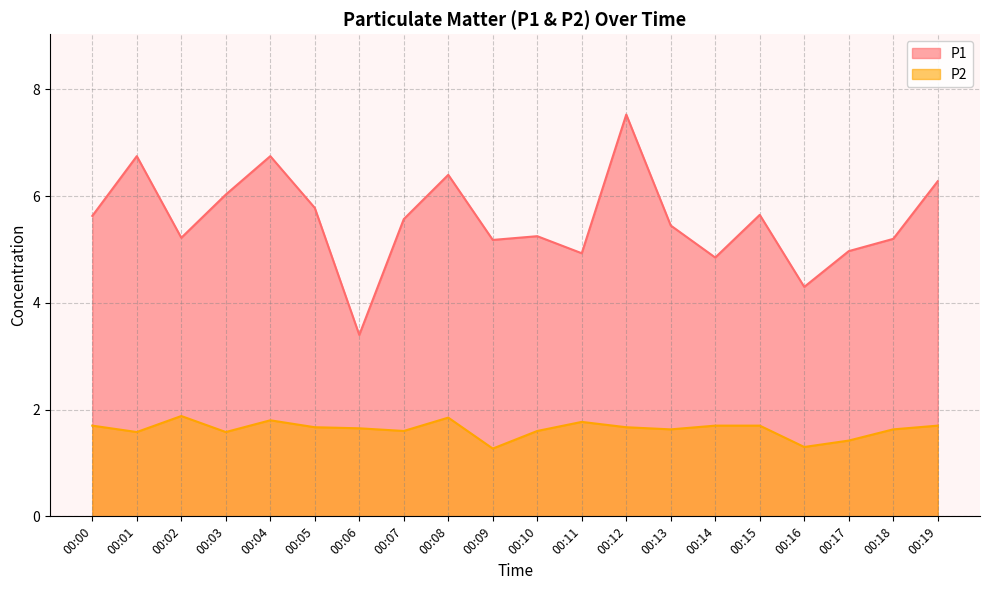

What is the difference between the maximum and minimum values in the P1 series?

4.1